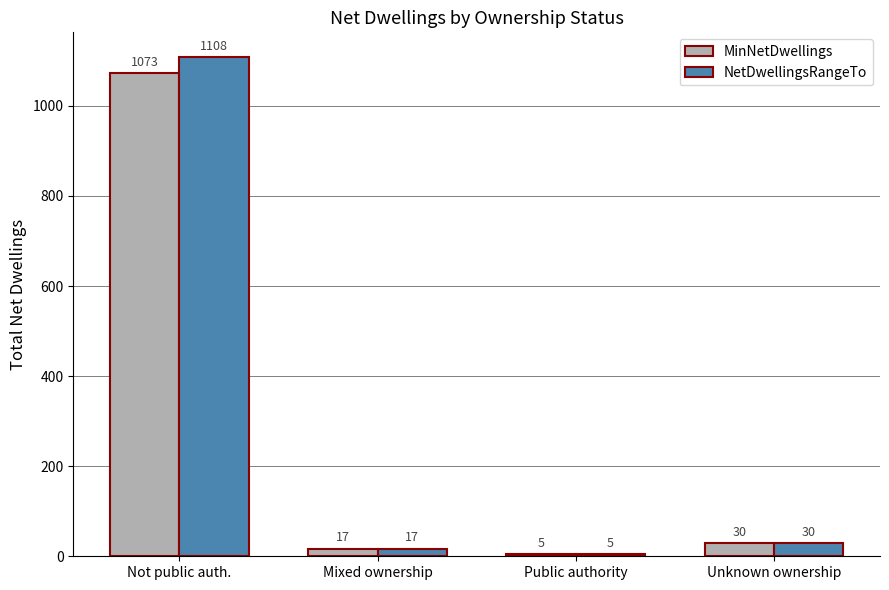

What is the value of the NetDwellingsRangeTo bar at the 1st from the left?

1108